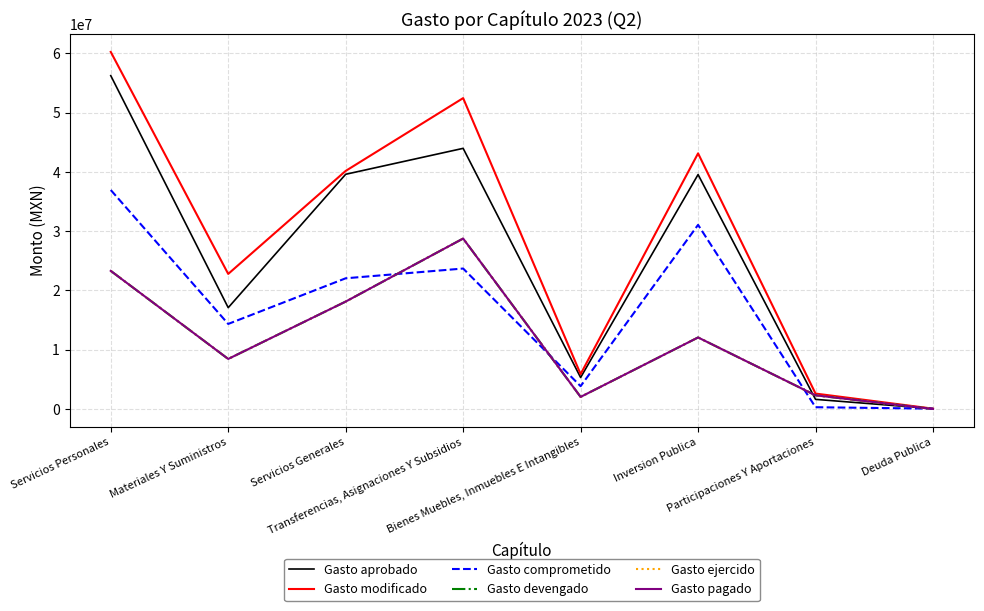

What is the difference between the maximum and minimum values in the Gasto ejercido series?

28759403.4